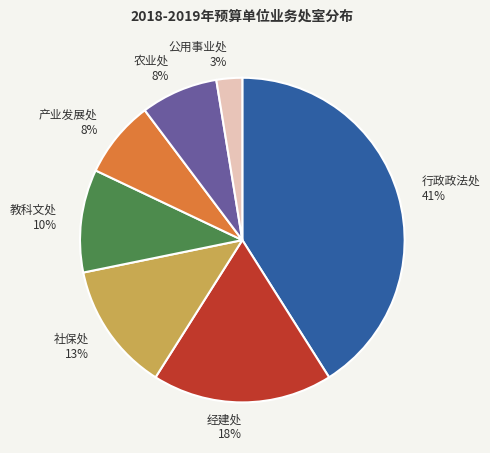

What percentage is the 行政政法处 slice, to the nearest percent?

41%